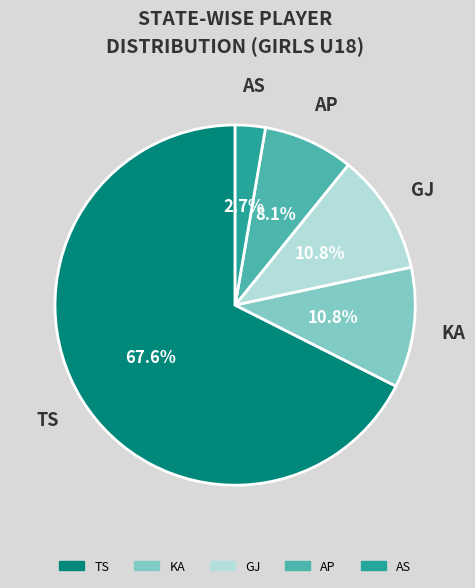

Combined, do TS and GJ account for over 50%?

Yes